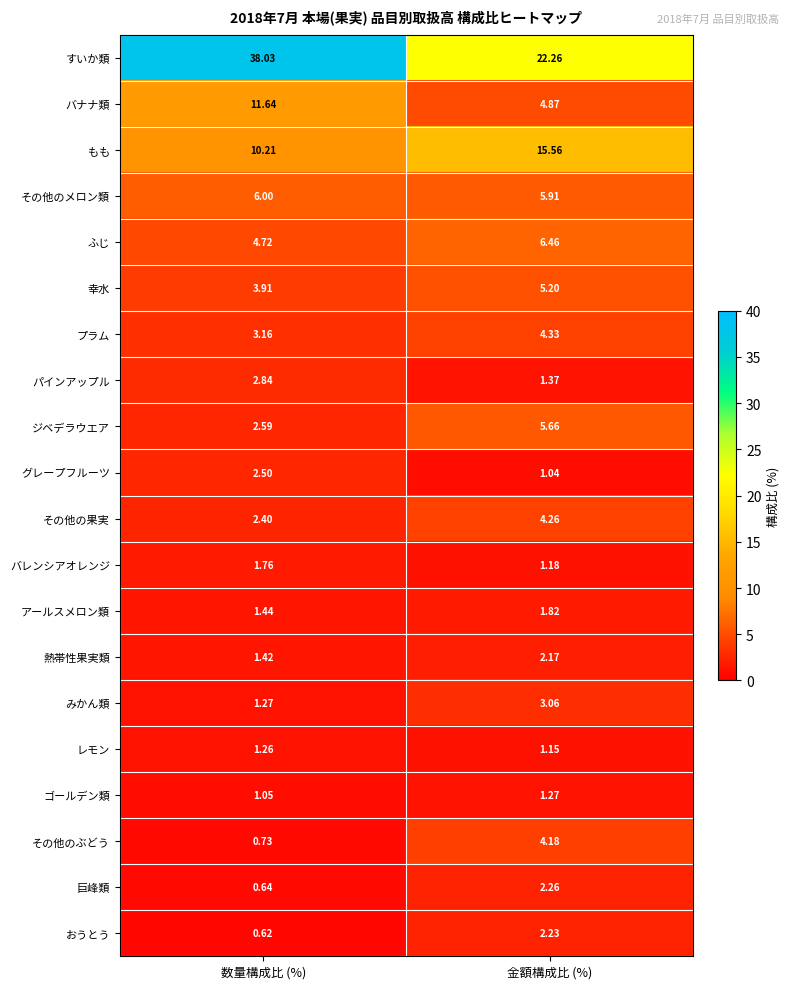

How many data points does each series have?

2